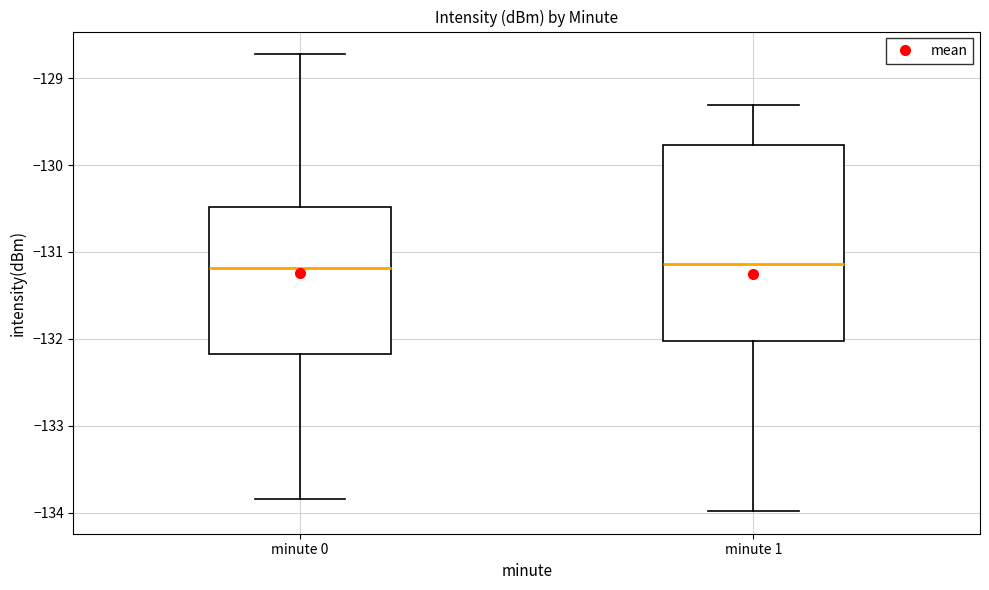

Where is the upper edge of the box for minute 0 on the y-axis? The values are not printed on the chart, so give them approximately, as read against the axis.

-130.5